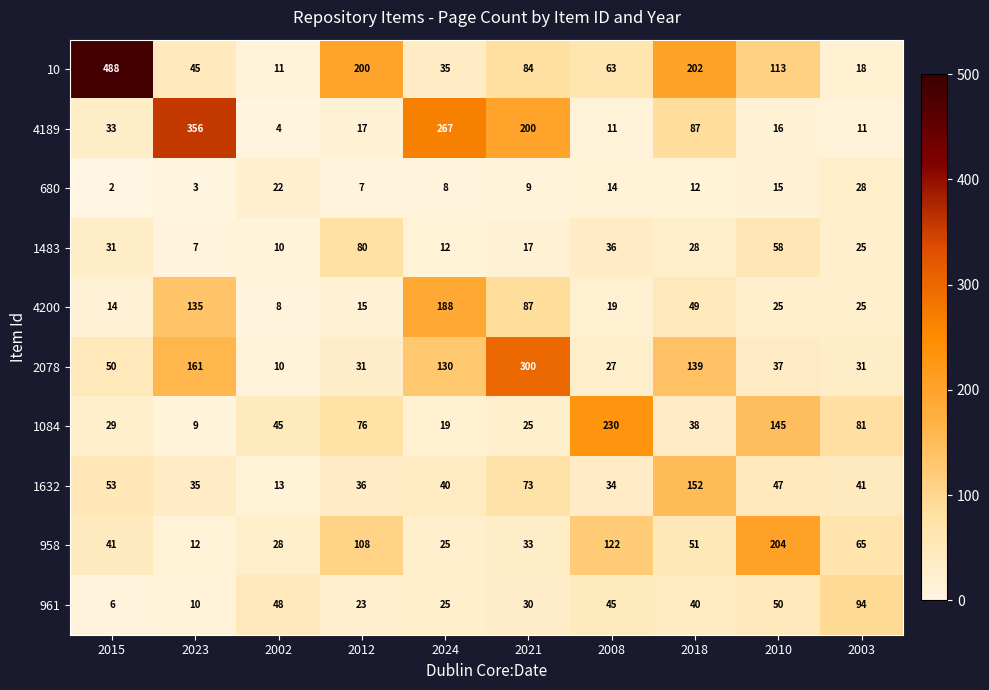

At which category does the chart reach its minimum across all series?

2015